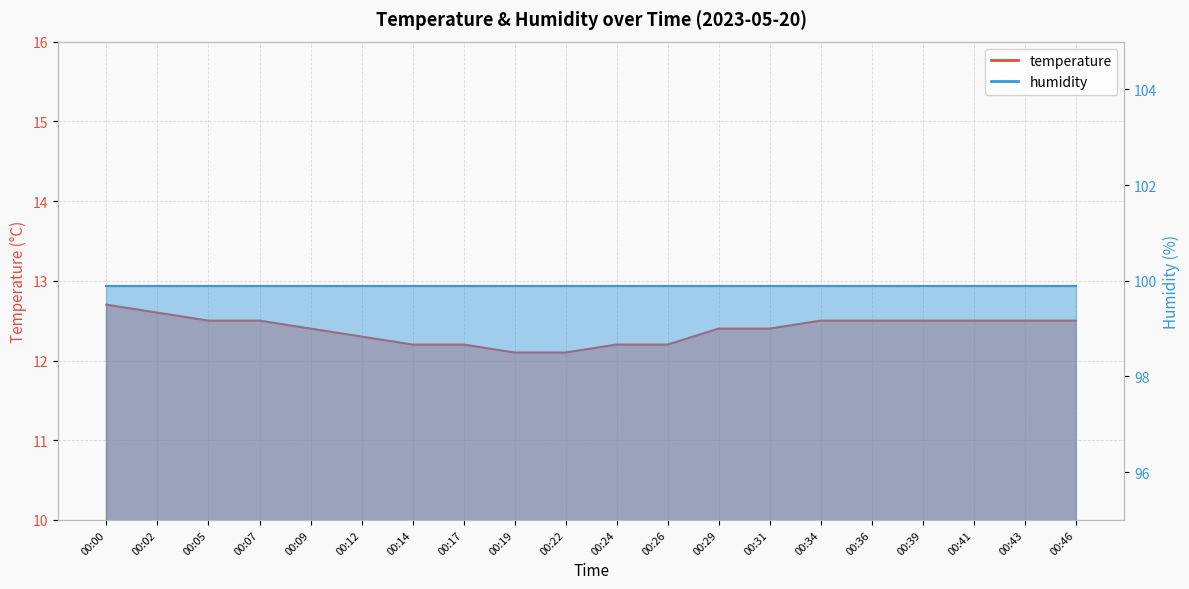

The value at 00:05 is 3.3. True or false?

False